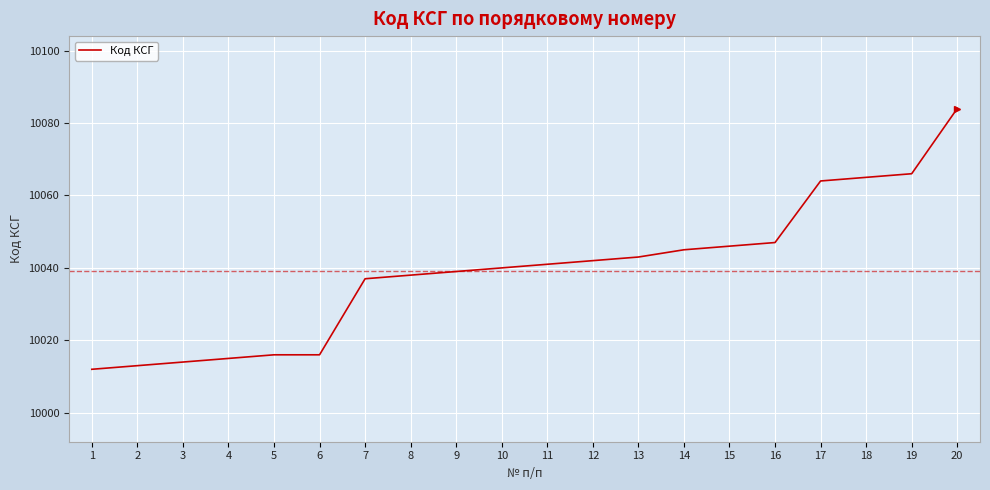

What is the greatest value displayed?

10084